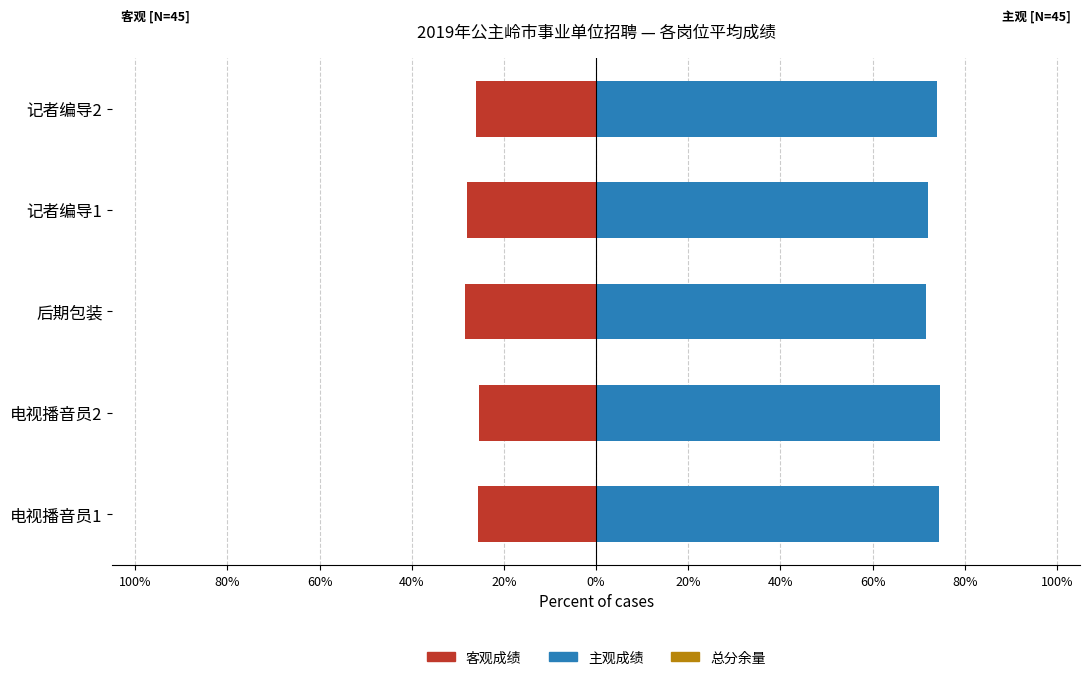

How many data points in 客观成绩 are above -26?

2